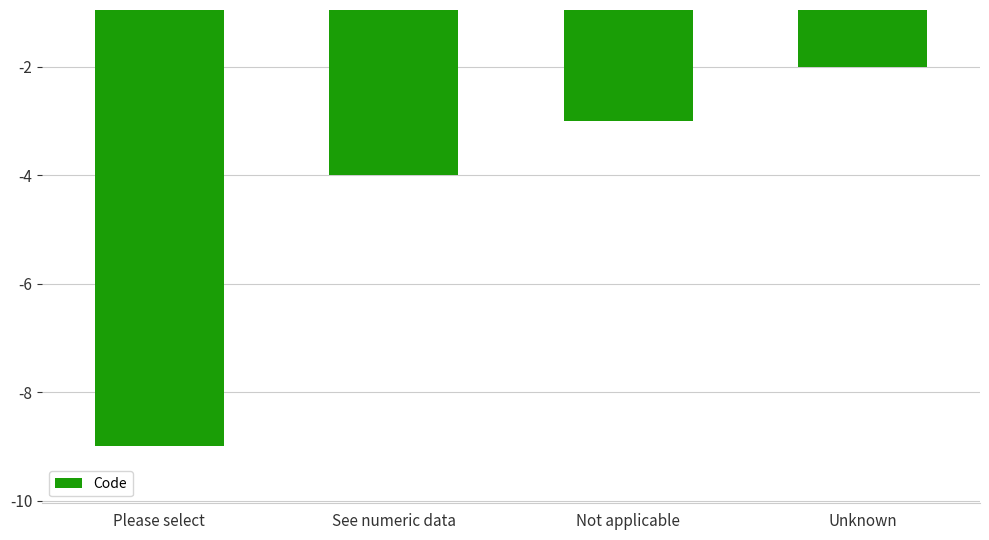

What is the average value?

-4